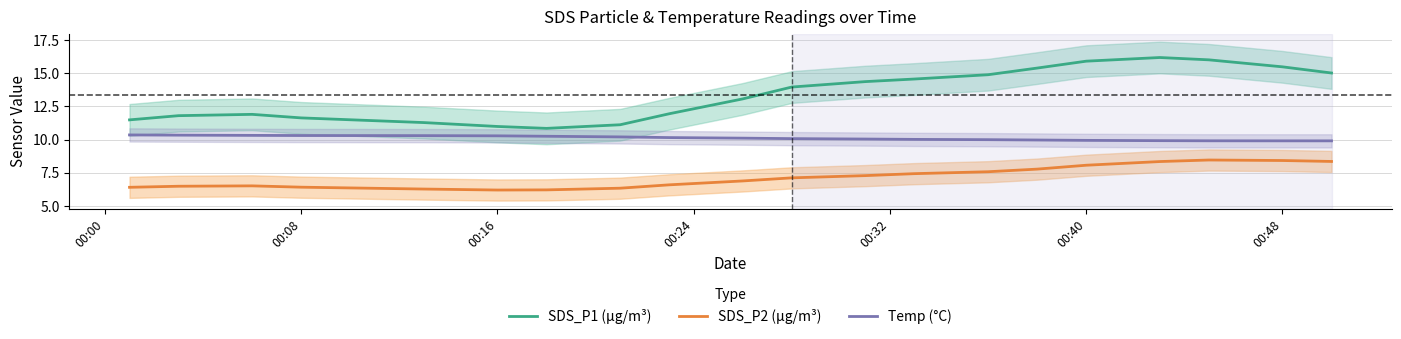

True or false: SDS_P2 (µg/m³) and SDS_P1 (µg/m³) cross at least once.

False